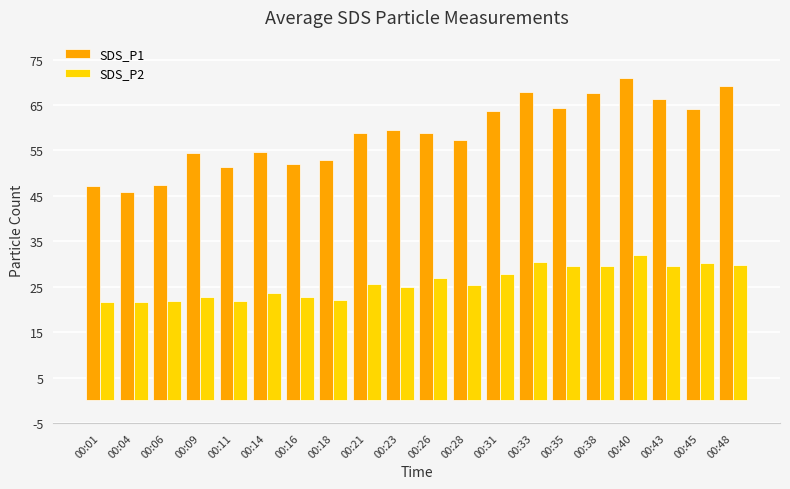

Is the value of SDS_P2 at 00:31 greater than the value of SDS_P1 at 00:14?

No